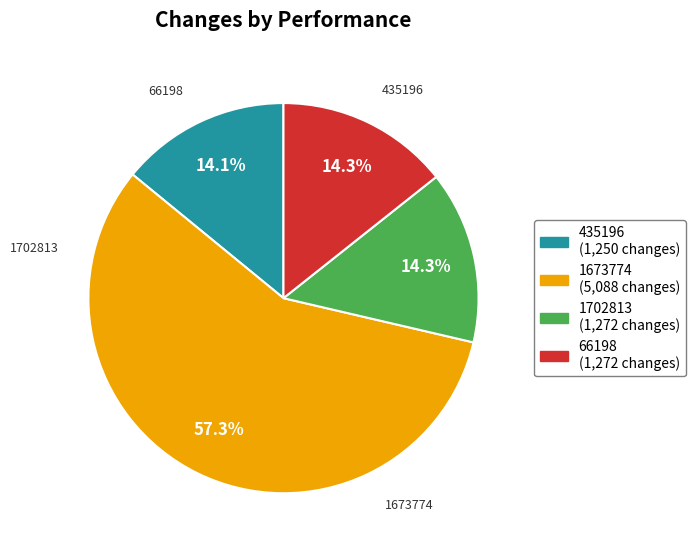

Is it true that 1702813 is 1% of the pie?

False